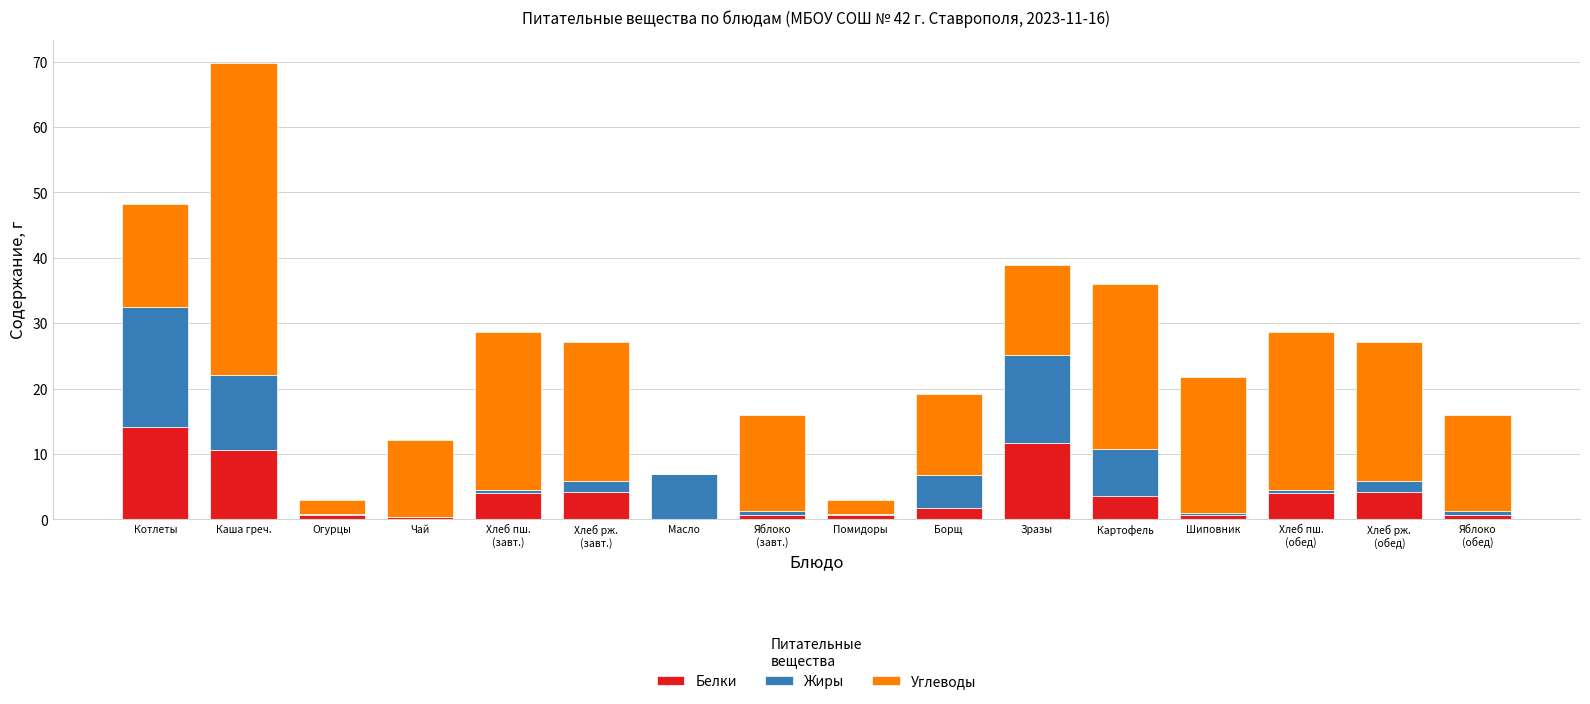

What is the highest value of the Белки series?

14.1